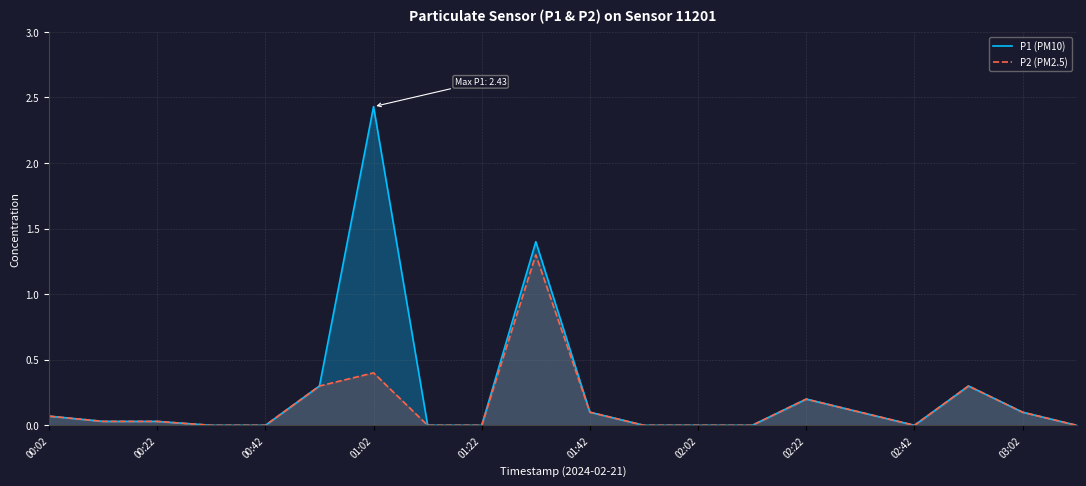

How many categories are shown in the chart?

20